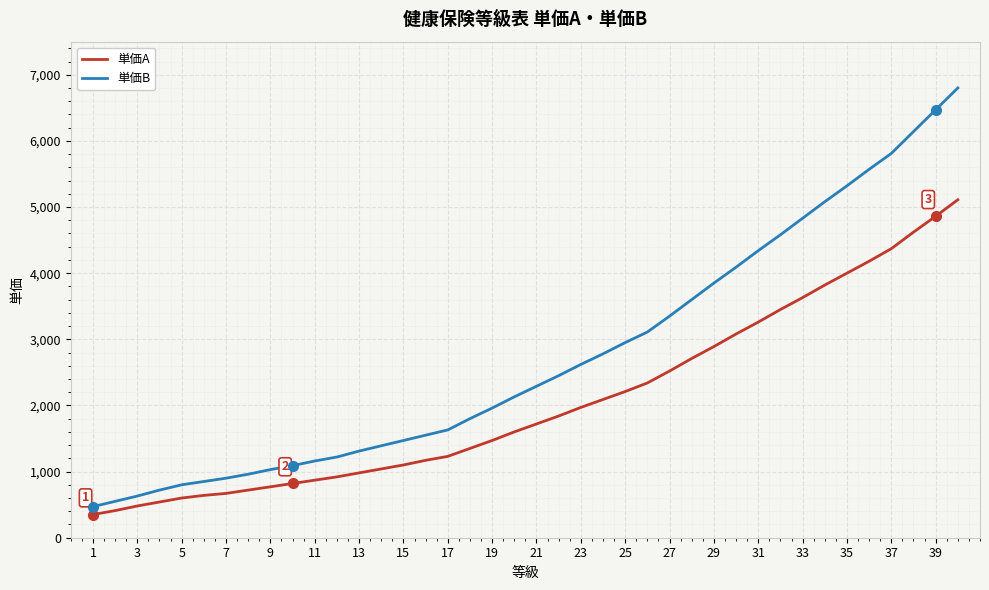

How many values in the 単価A series are below 1720?

20